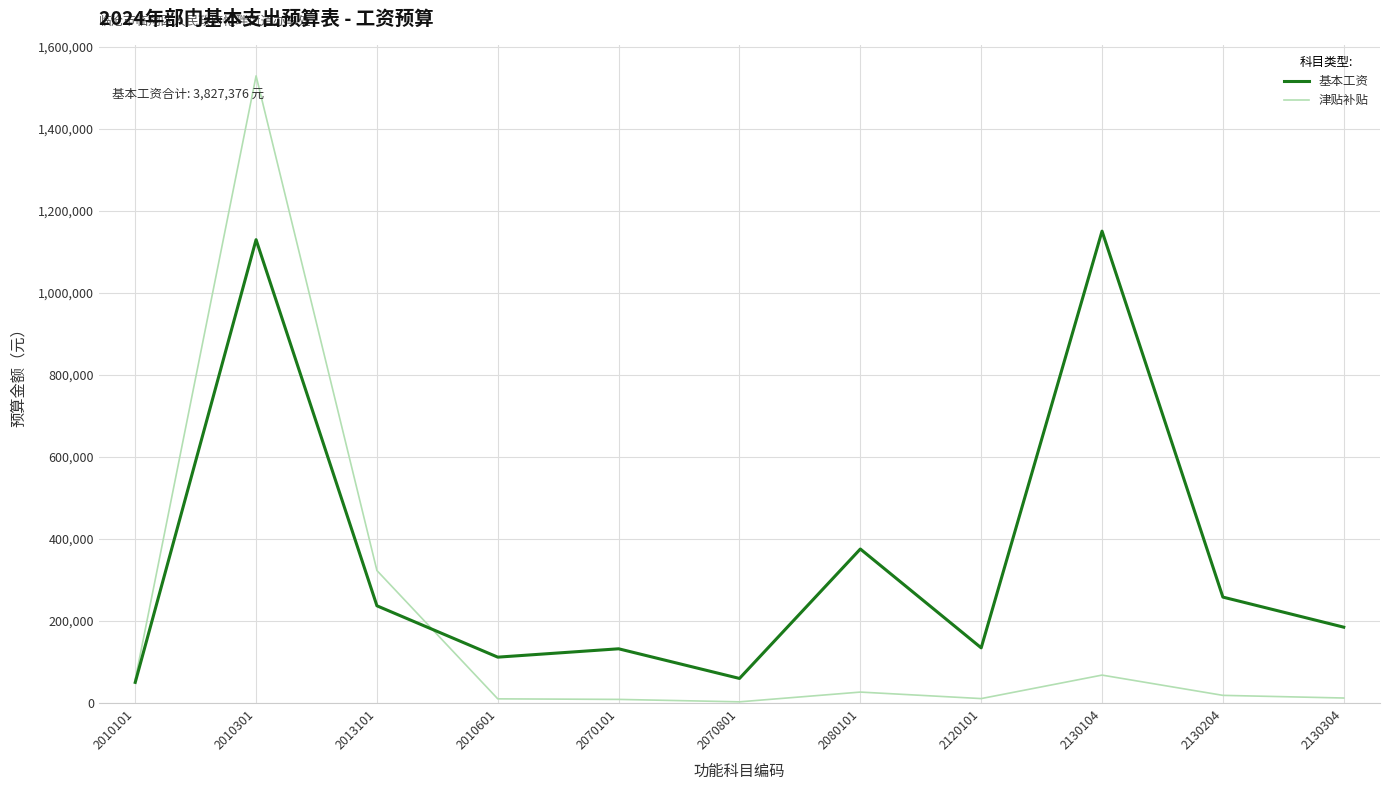

In 基本工资, how many points are higher than both neighbors (excluding endpoints)?

4